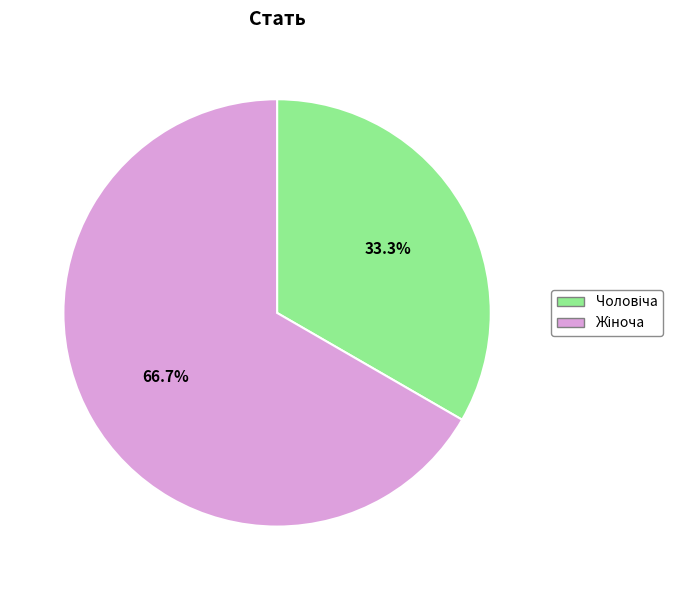

Is there any slice that represents more than half of the pie?

Yes